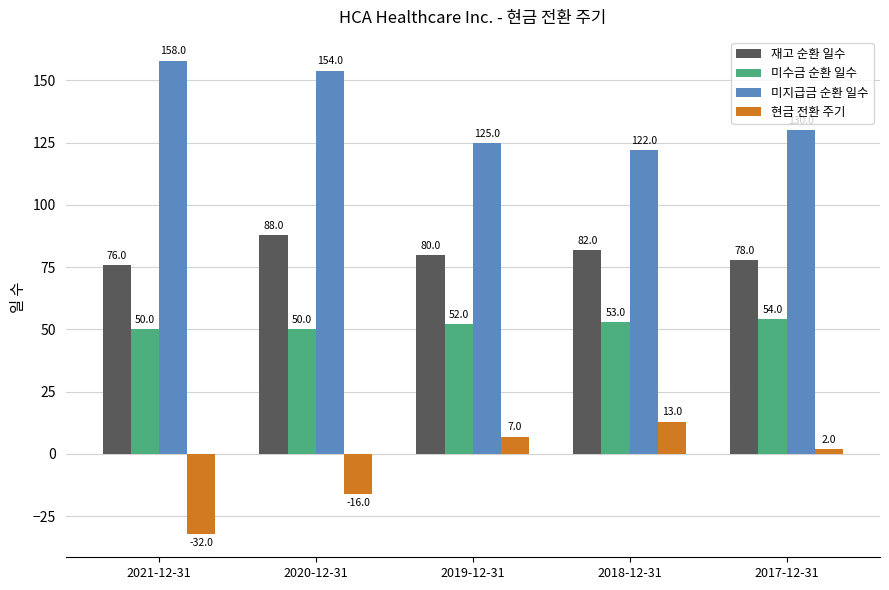

What is the sum of the 재고 순환 일수 values at 2018-12-31 and 2020-12-31?

170